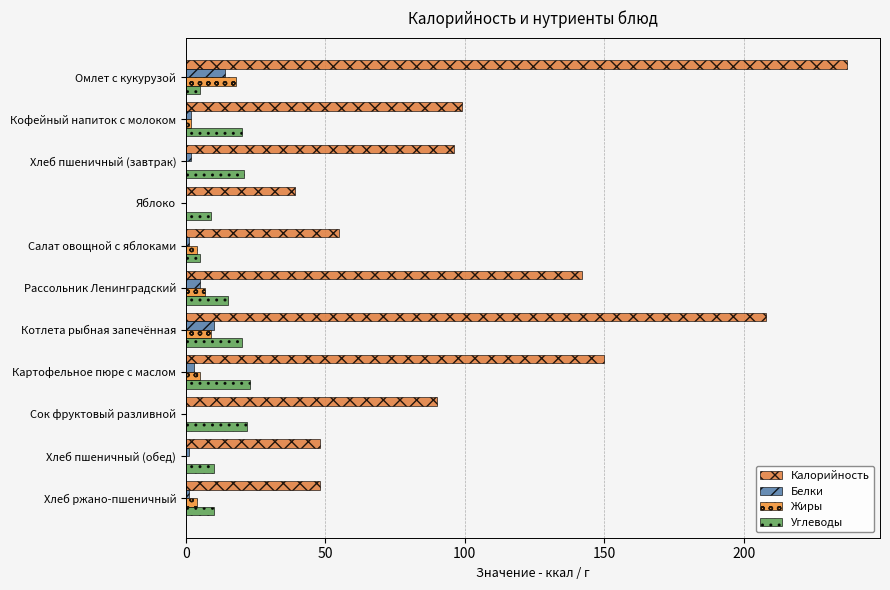

At how many categories does at least one series exceed 98?

5